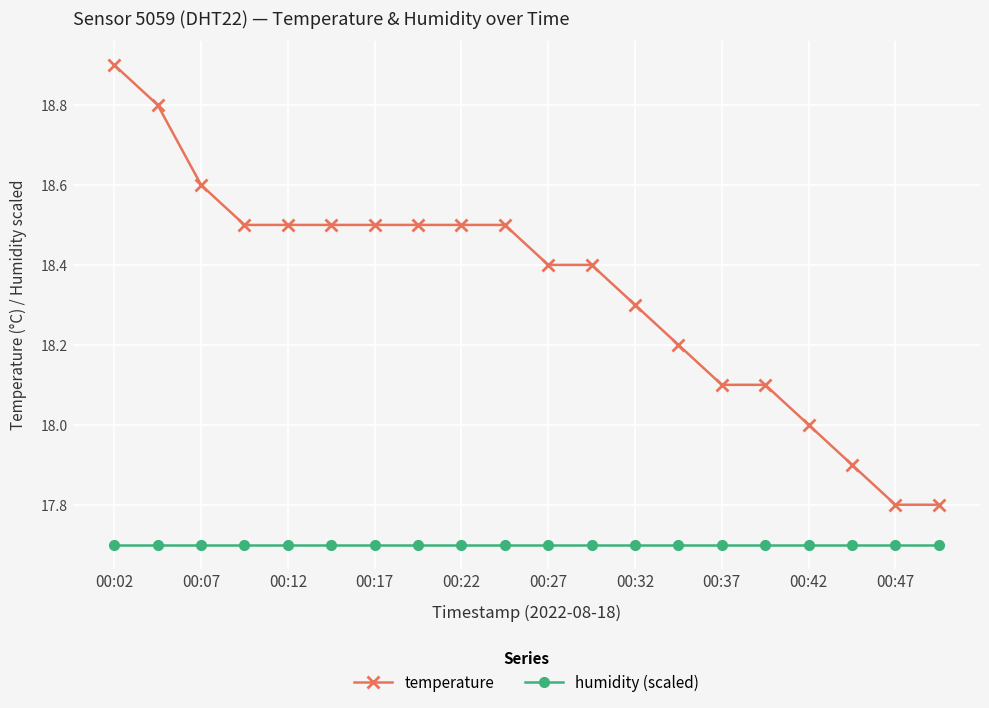

True or false: humidity (scaled) and temperature intersect in this chart.

False